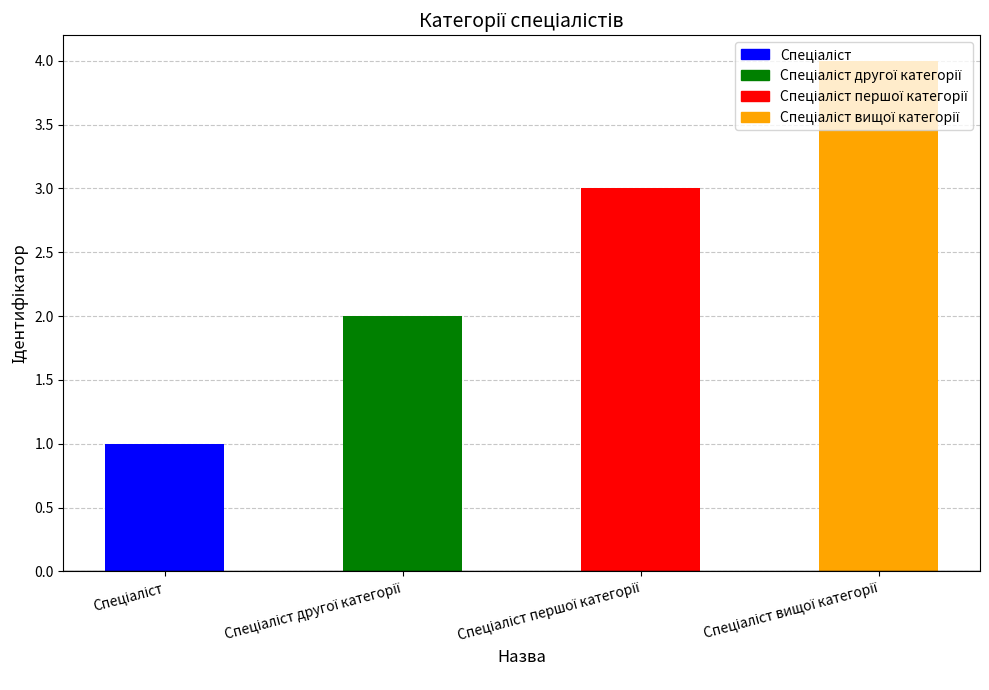

What is the sum of all values?

10